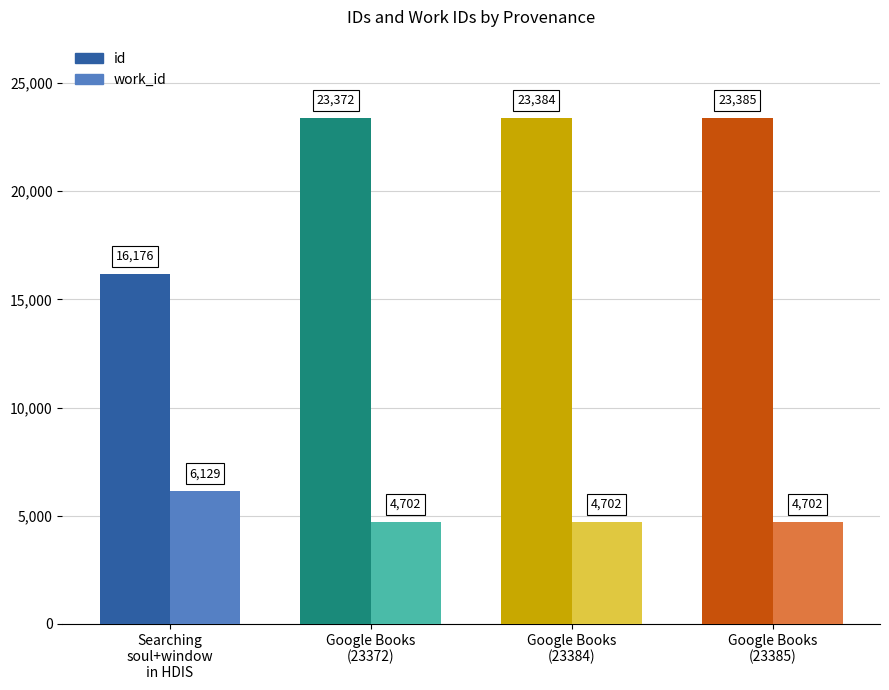

How many categories are shown in the chart?

4